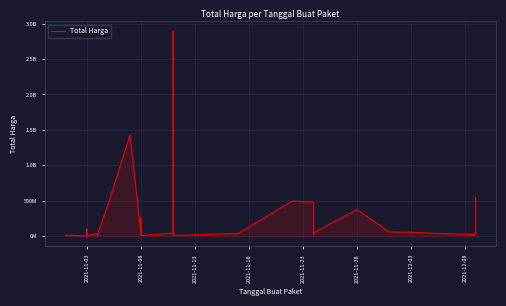

What is the label of the 6th point from the left?

2021-11-03